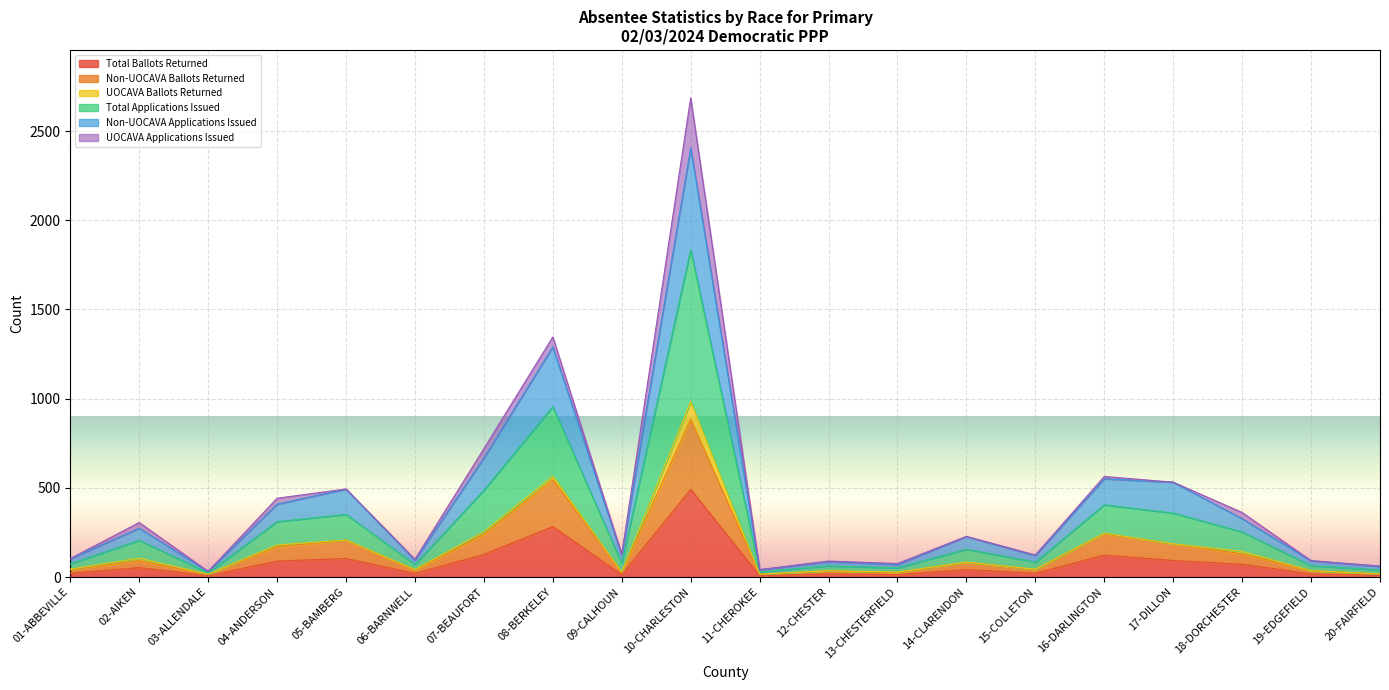

The Total Applications Issued series shows 163 at 15-COLLETON. True or false?

False